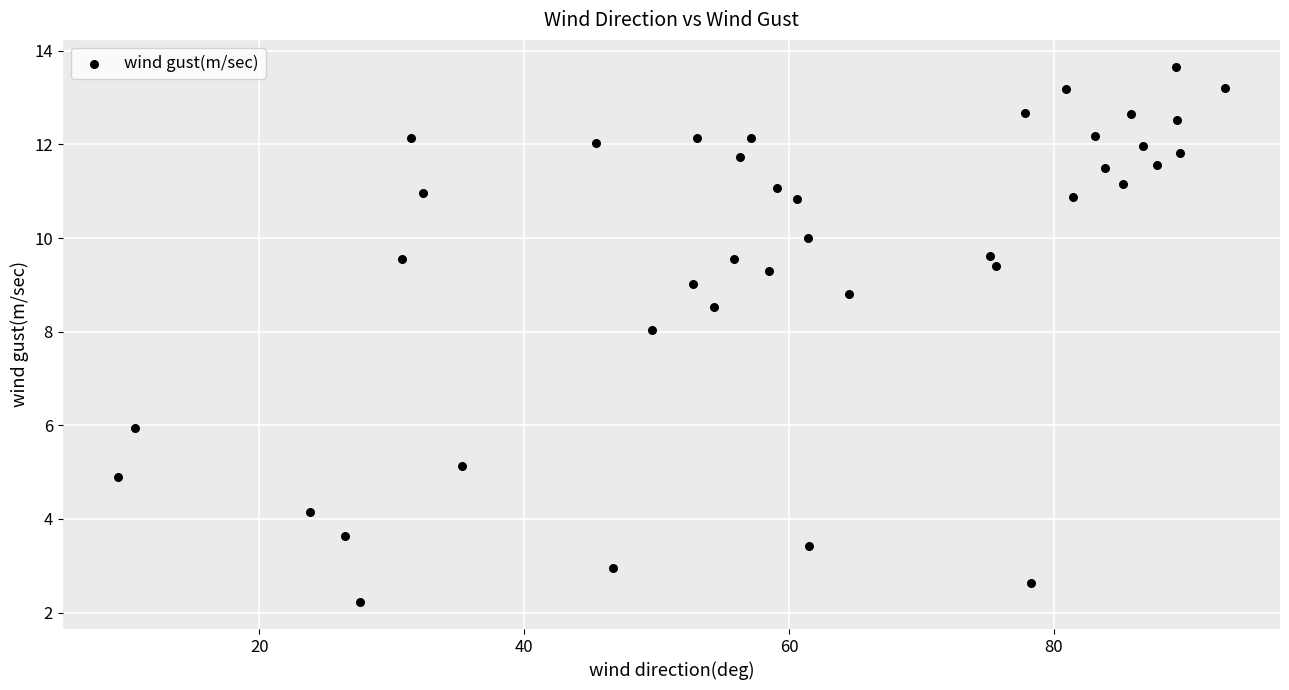

What is the range of Y values (max minus min)?

11.4